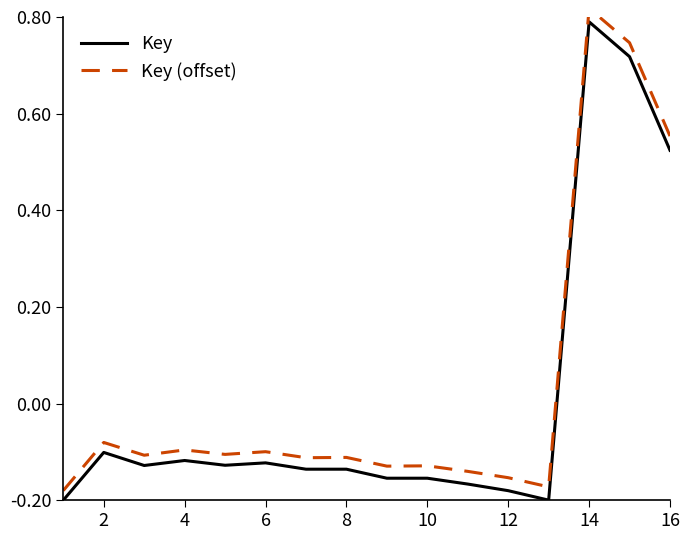

Is it true that Key equals -0.1 at 4?

False